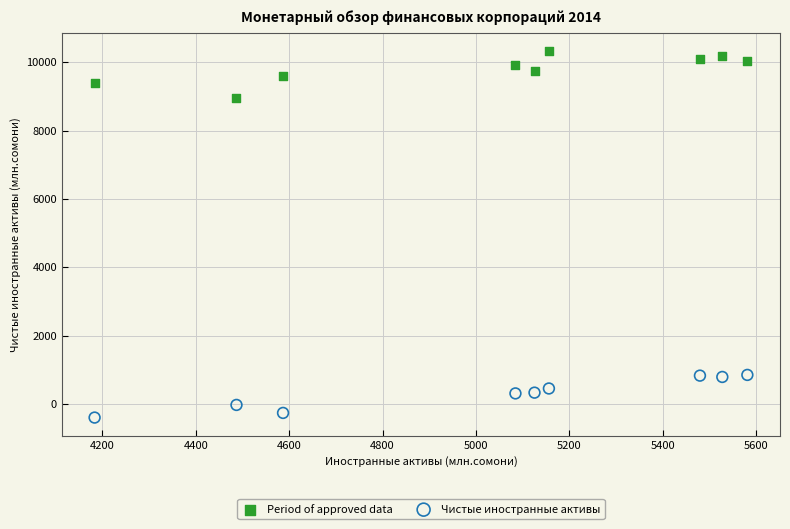

What are all the series names shown in the legend?

Period of approved data, Чистые иностранные активы